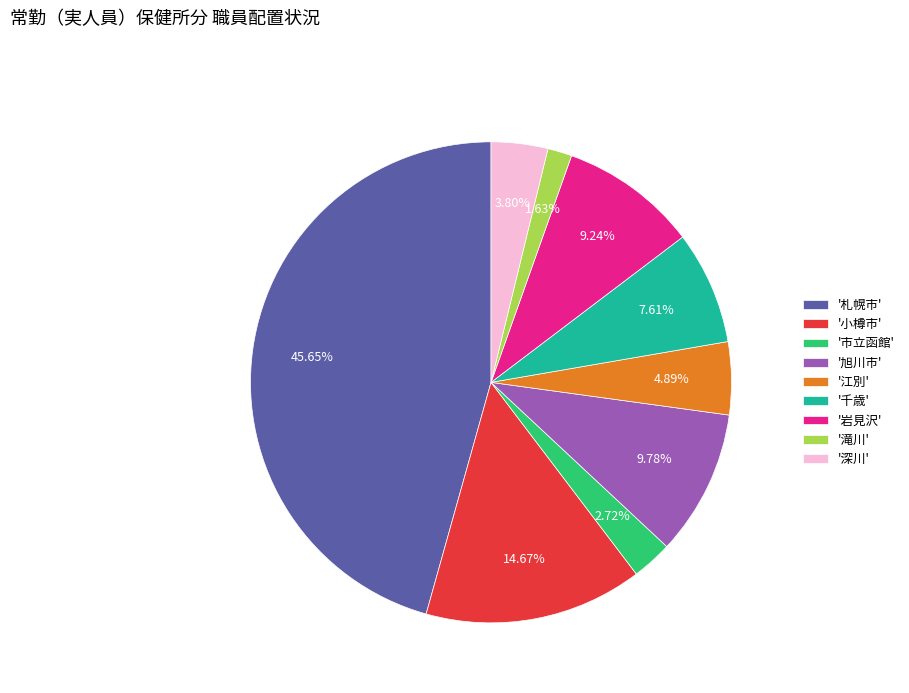

Is there any slice that represents more than half of the pie?

No